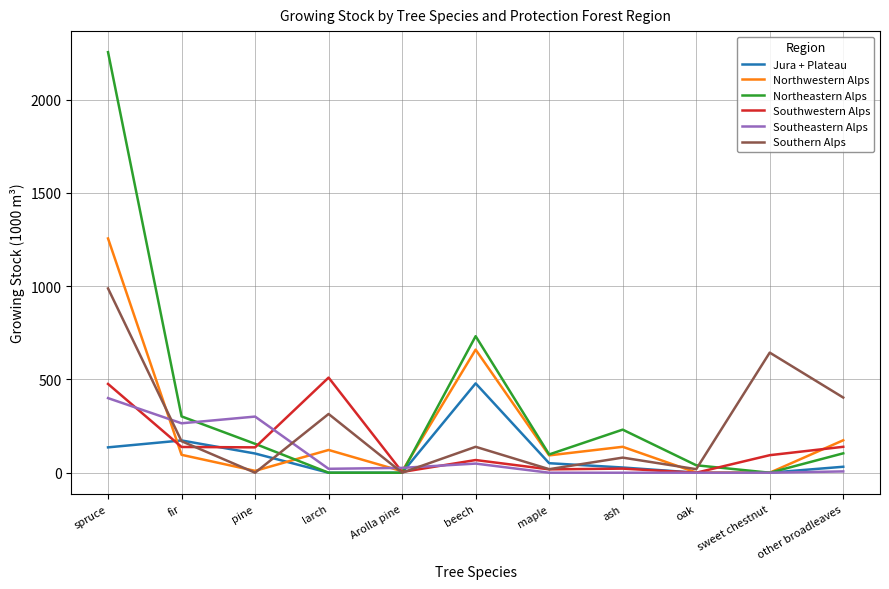

At which category does Southern Alps reach its first local peak?

larch